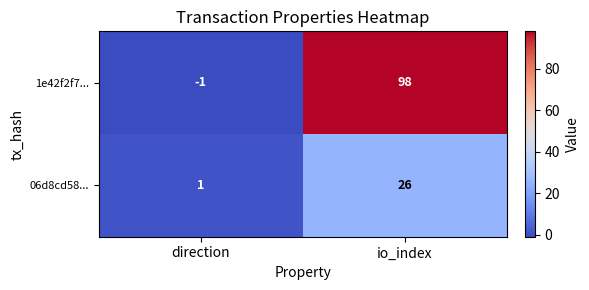

List the series in order of their overall mean, lowest first.

06d8cd58..., 1e42f2f7...